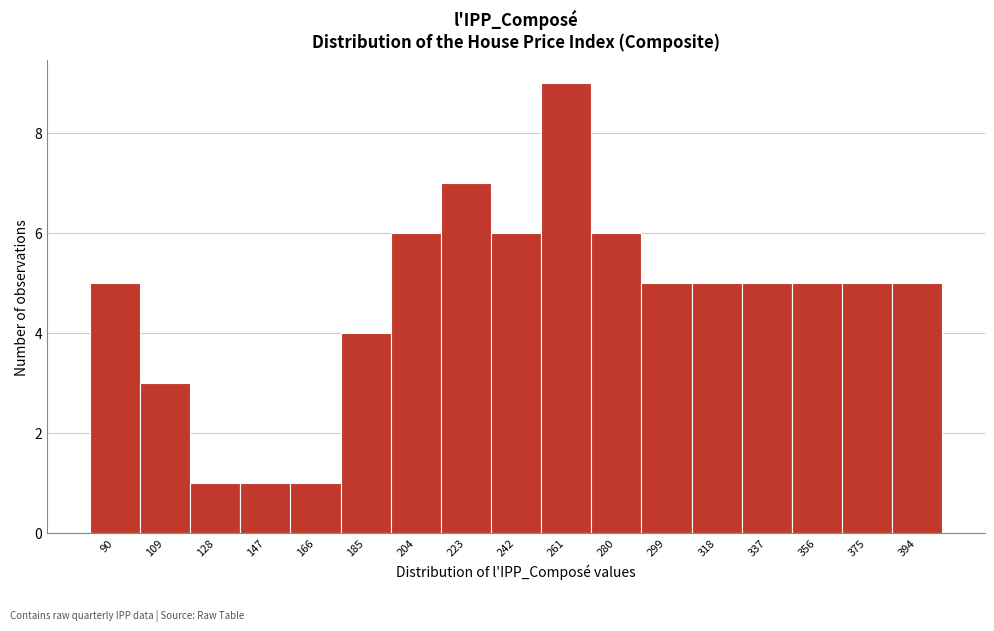

Reading left to right, transcribe all the data shown in this chart.

5	3	1	1	1	4	6	7	6	9	6	5	5	5	5	5	5